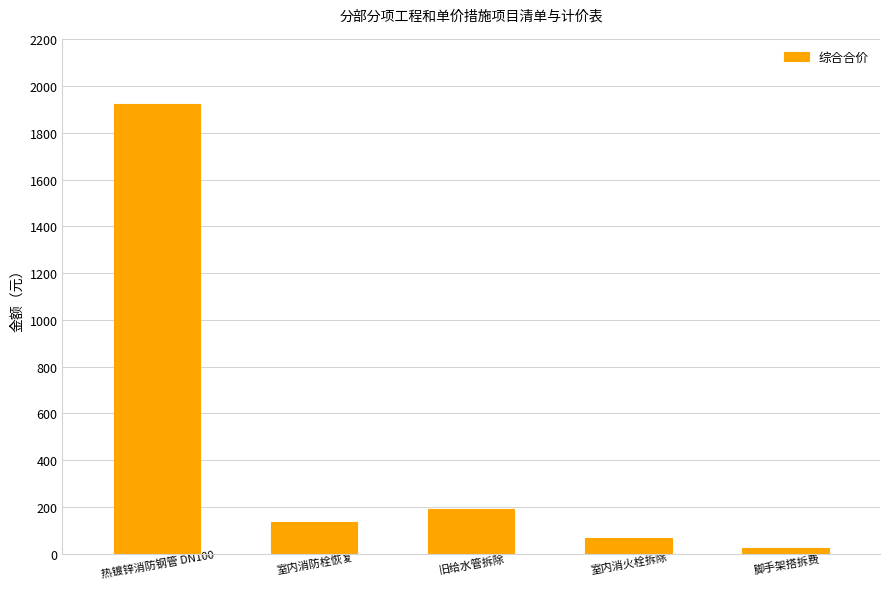

Reading right to left, extract all data points from this chart.

脚手架搭拆费=26.0	室内消火栓拆除=65.1	旧给水管拆除=190.8	室内消防栓恢复=134.0	热镀锌消防钢管 DN100=1922.2